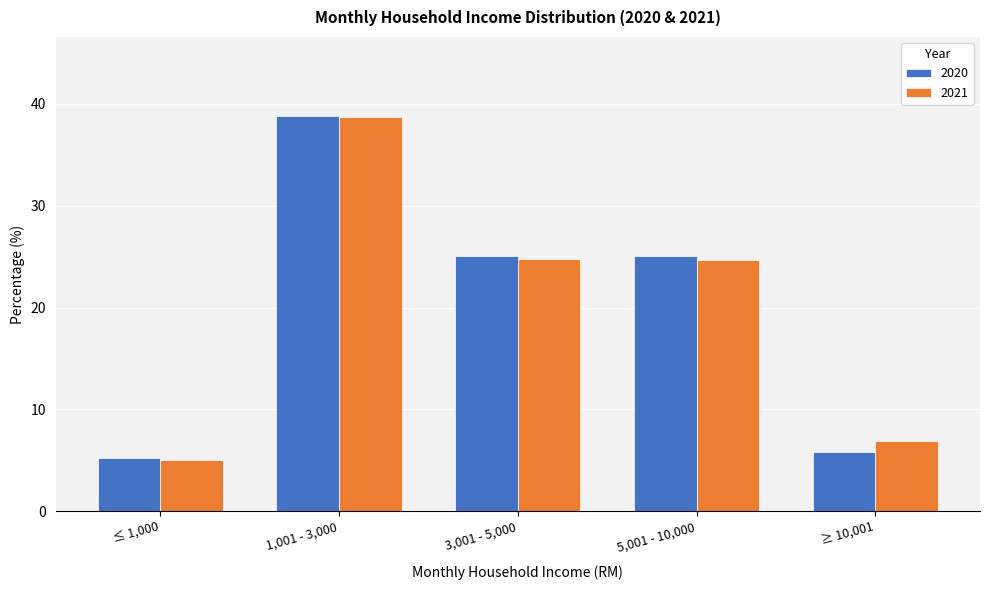

True or false: 2021 has a value of 1.9 at ≥ 10,001.

False